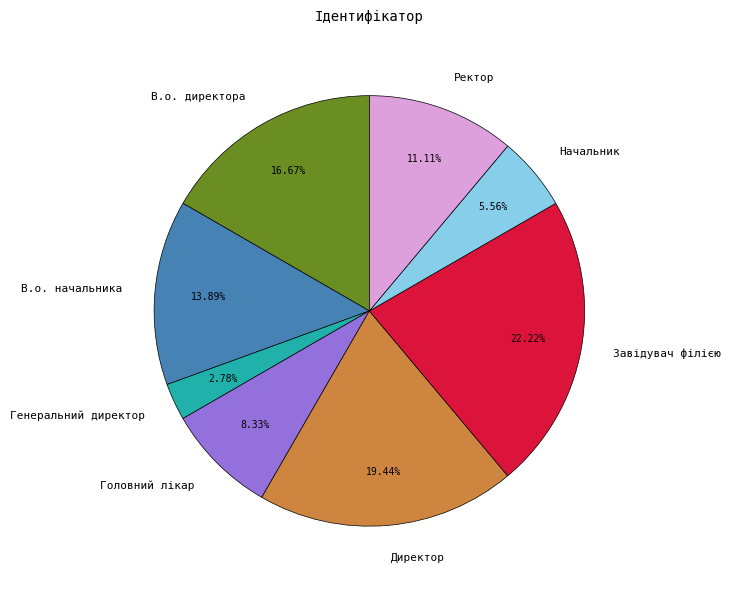

True or false: В.о. начальника accounts for 28% of the total.

False